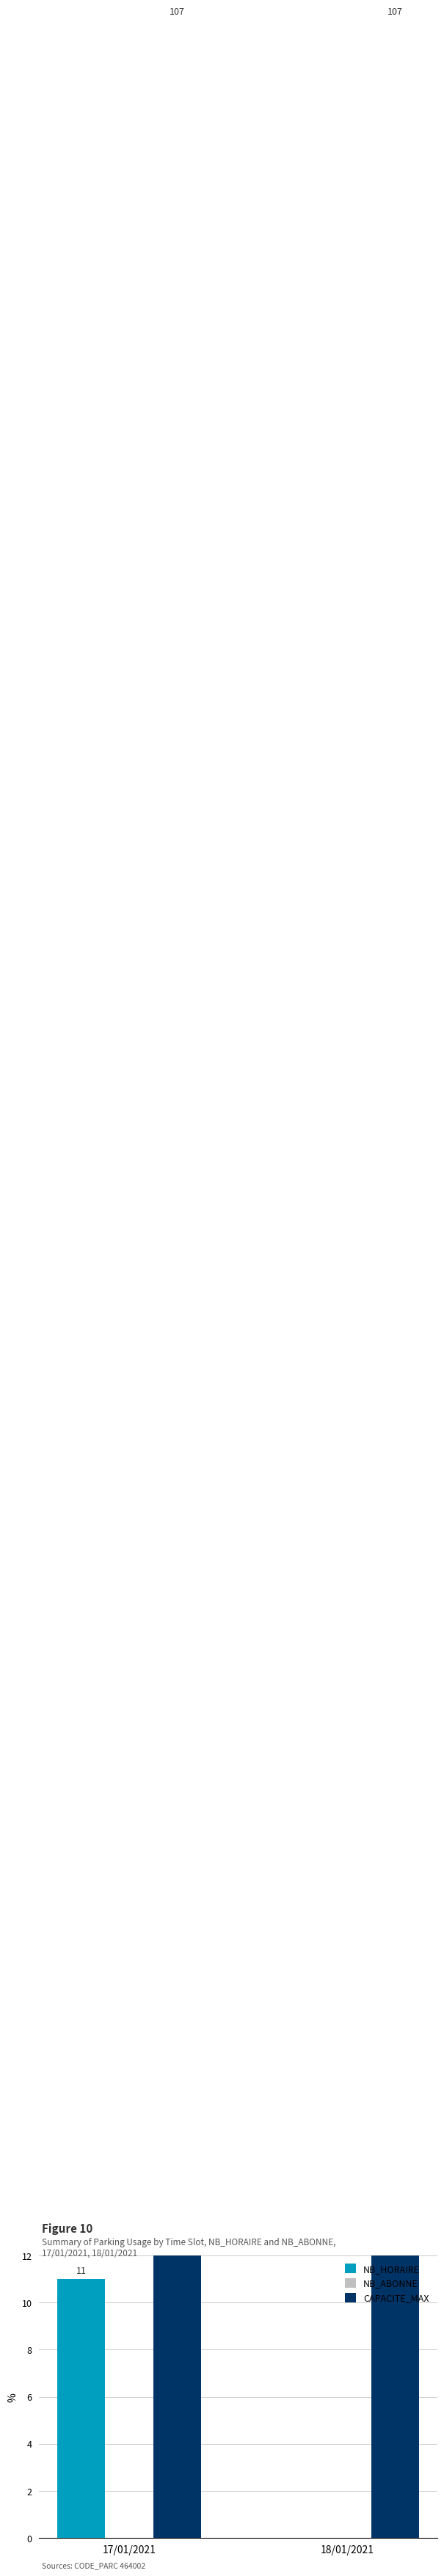

Reading right to left, list all the values displayed in this chart.

NB_HORAIRE: 0	11
NB_ABONNE: 0	0
CAPACITE_MAX: 107	107